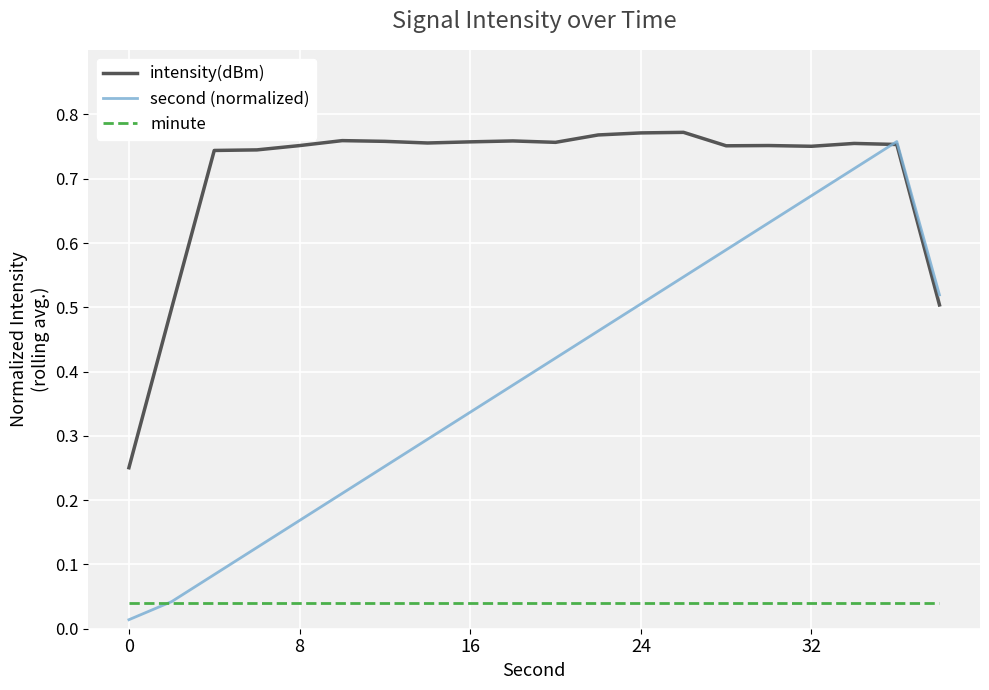

List the series in order of their overall mean, lowest first.

minute, second (normalized), intensity(dBm)